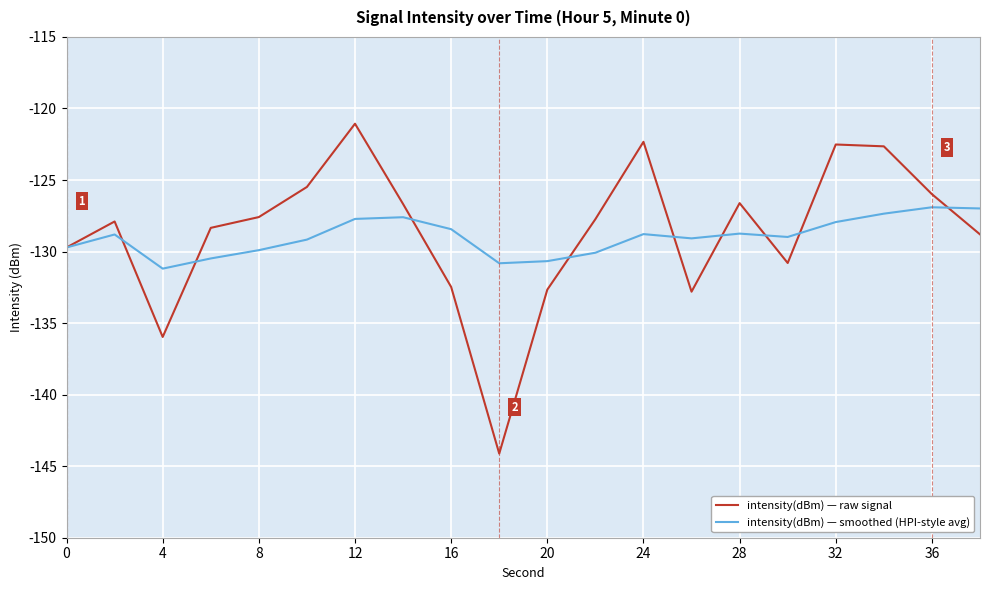

Which series ends up on top after the final intersection of intensity(dBm) — raw signal and intensity(dBm) — smoothed (HPI-style avg)?

intensity(dBm) — smoothed (HPI-style avg)